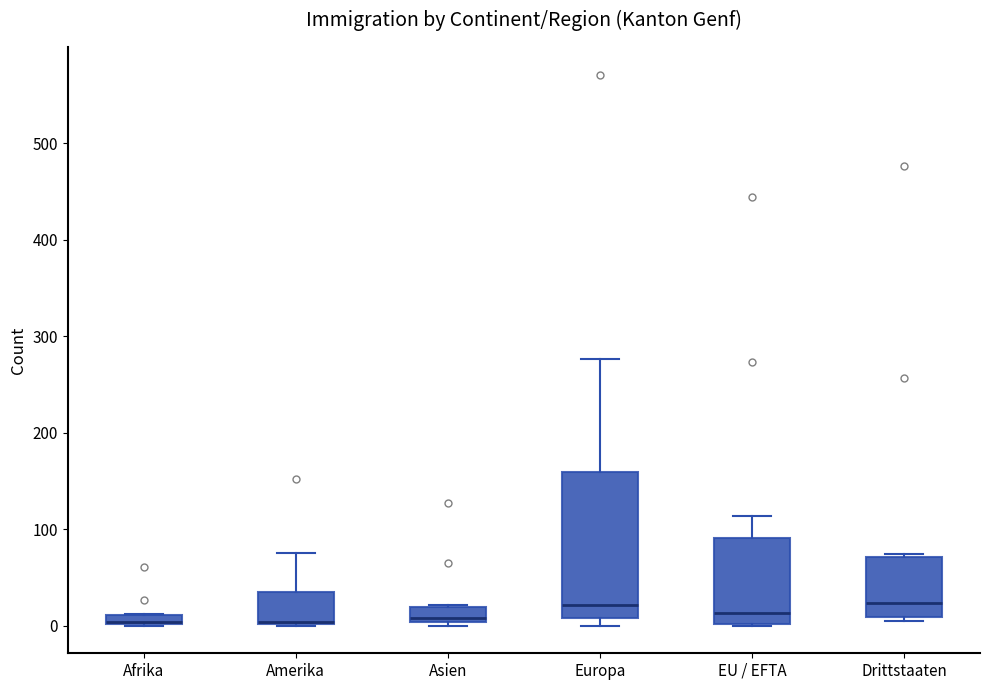

Comparing the boxes themselves (not the whiskers), which one is the tallest?

Europa